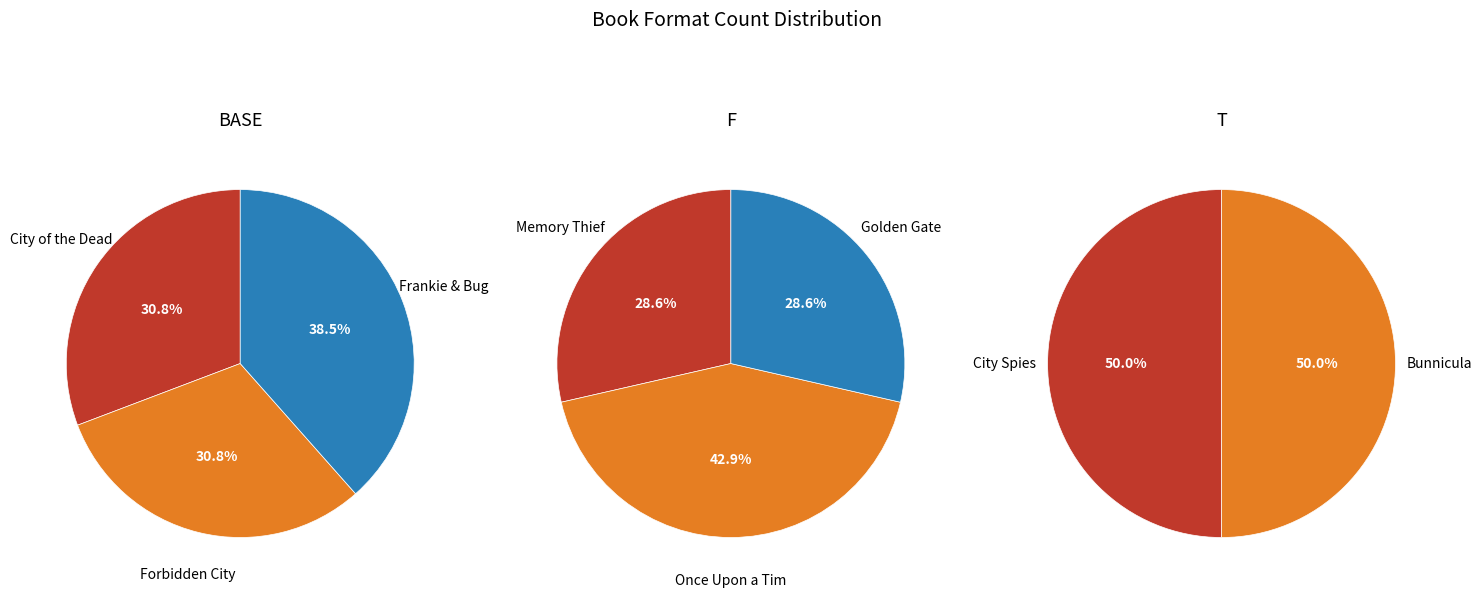

Count the number of slices in the pie.

8